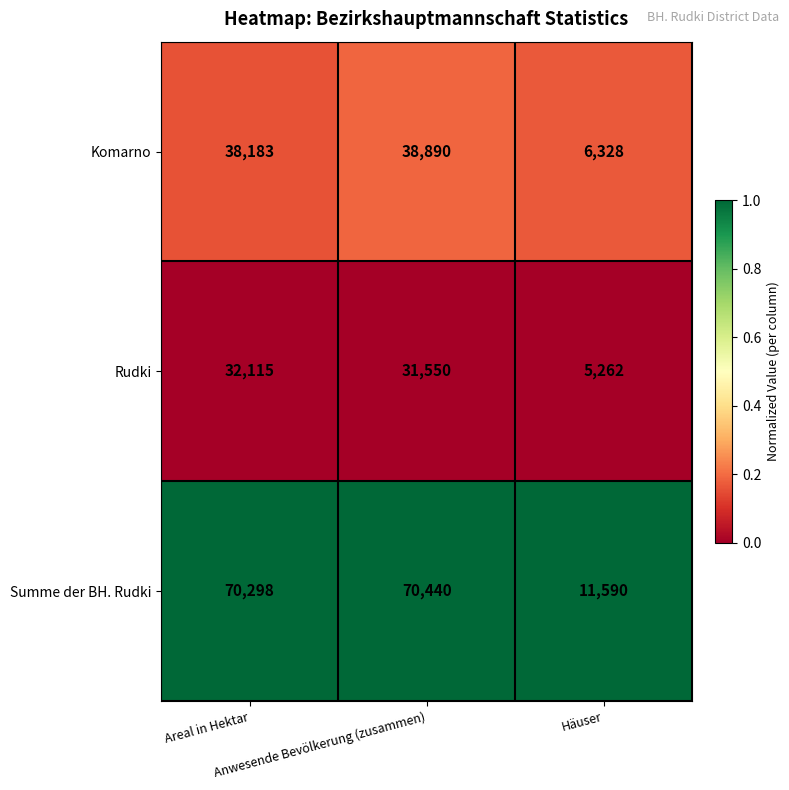

What is the difference between the maximum and second lowest values in the Komarno series?

707